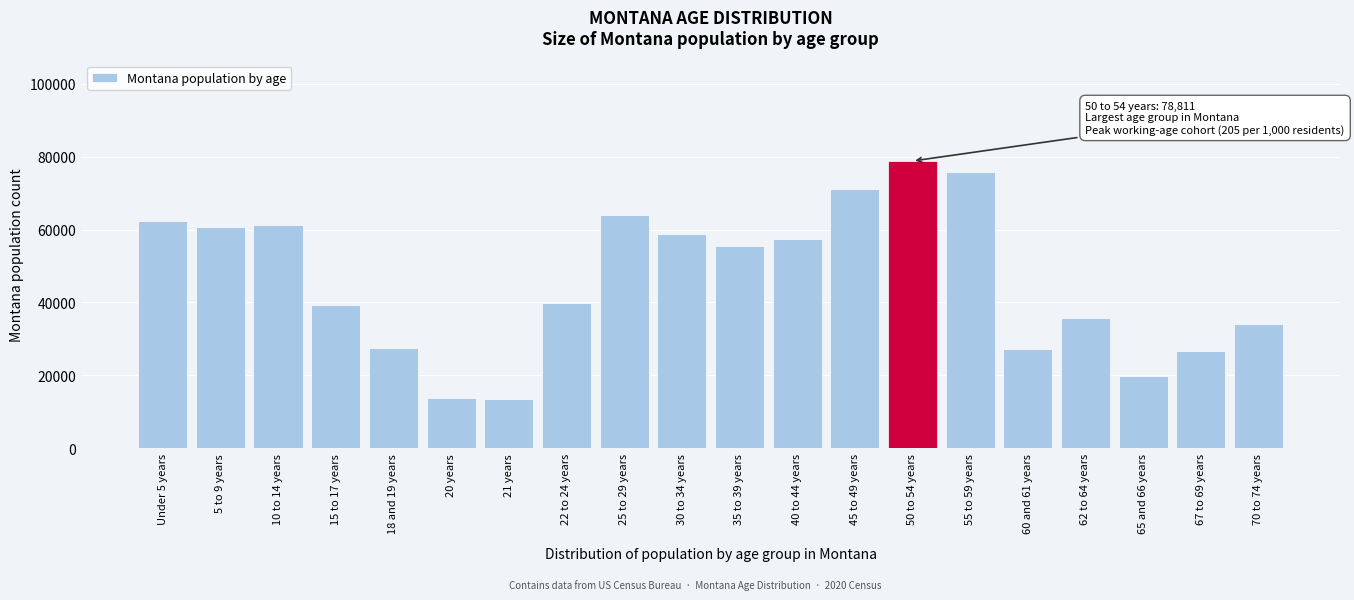

What is the label of the 17th bar from the left?

62 to 64 years